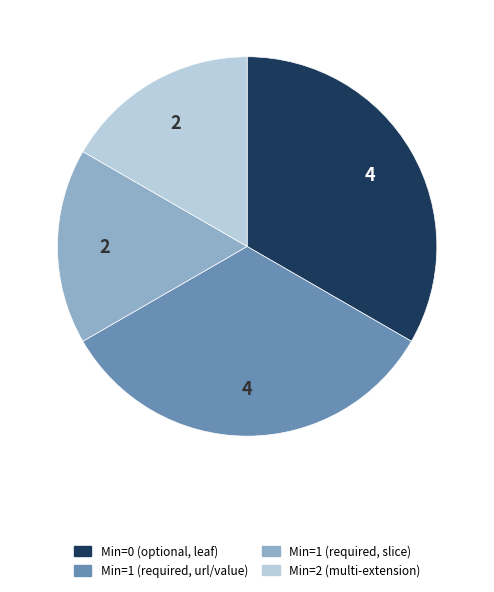

Does any single category account for the majority?

No